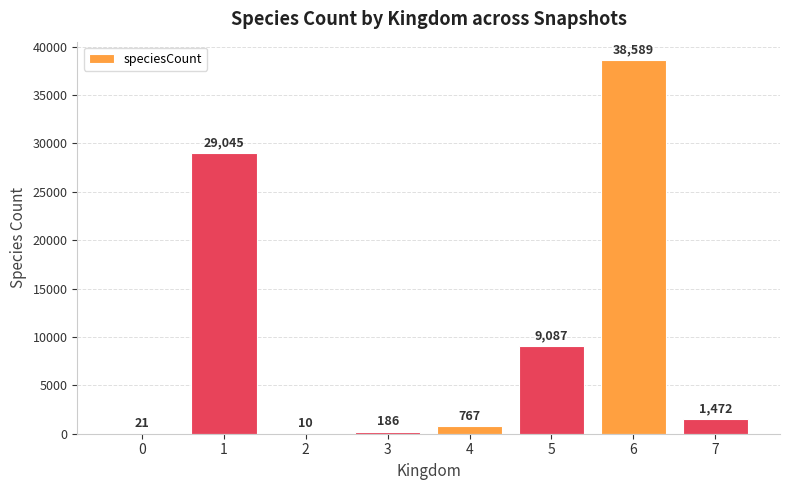

Which category has the highest value across all series?

6